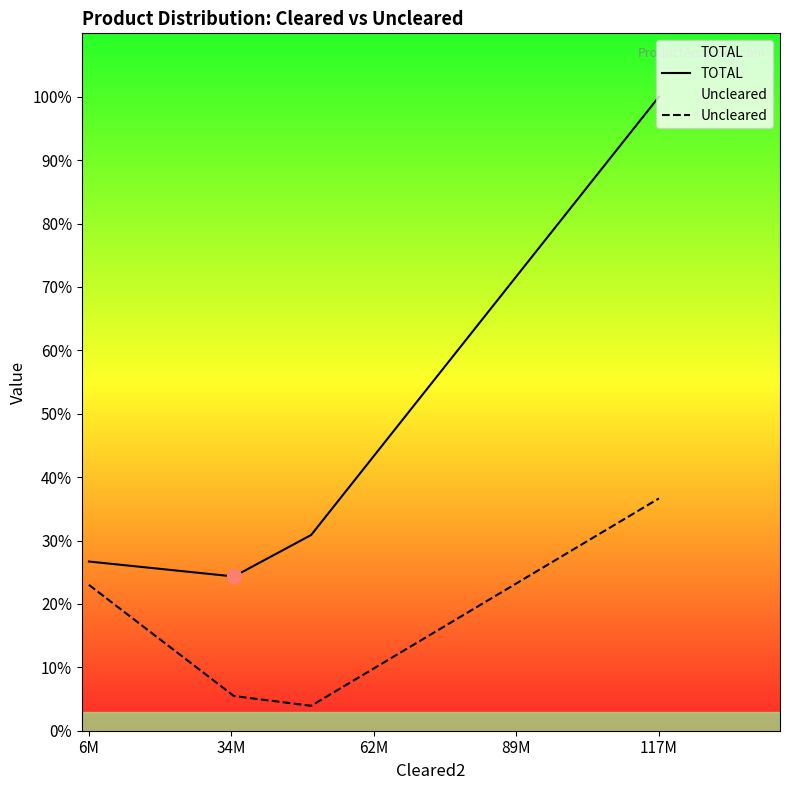

True or false: TOTAL has a value of 185574361 at 117M.

True